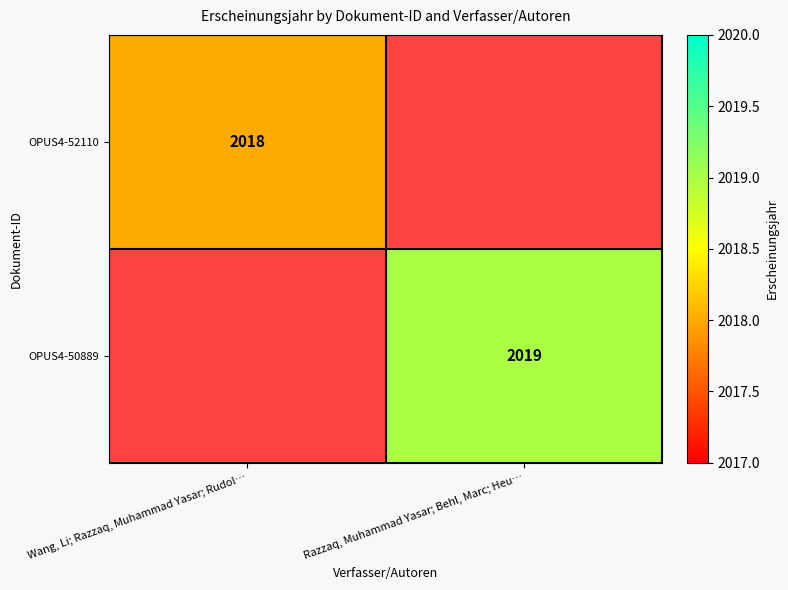

Is the value of OPUS4-50889 at Razzaq, Muhammad Yasar; Behl, Marc; Heu… greater than the value of OPUS4-52110 at Wang, Li; Razzaq, Muhammad Yasar; Rudol…?

Yes